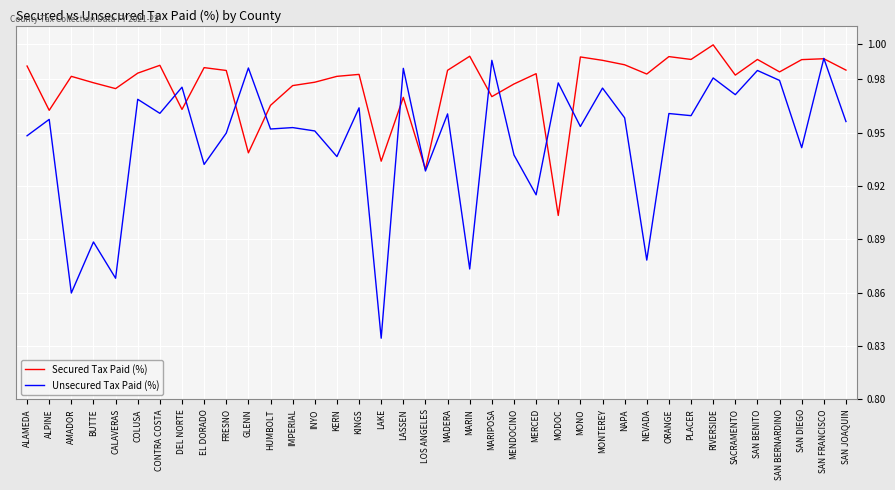

Which series has the largest total across all categories?

Secured Tax Paid (%)